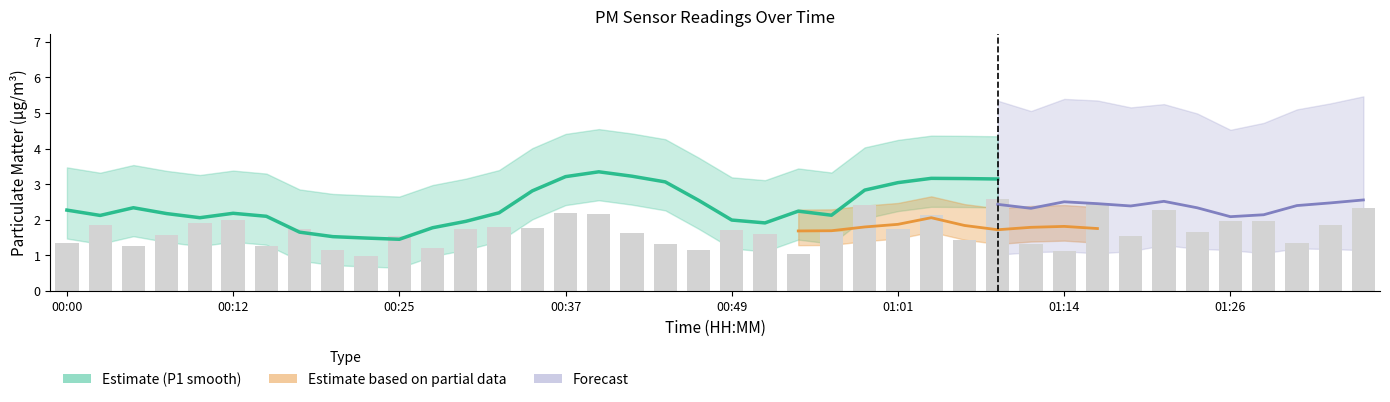

Does the chart contain any negative values?

No